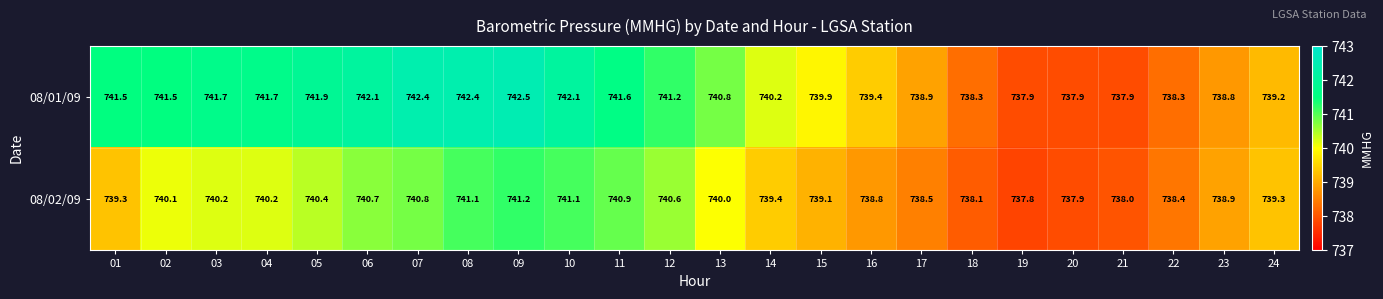

What value does the 08/02/09 series have at 09?

741.2